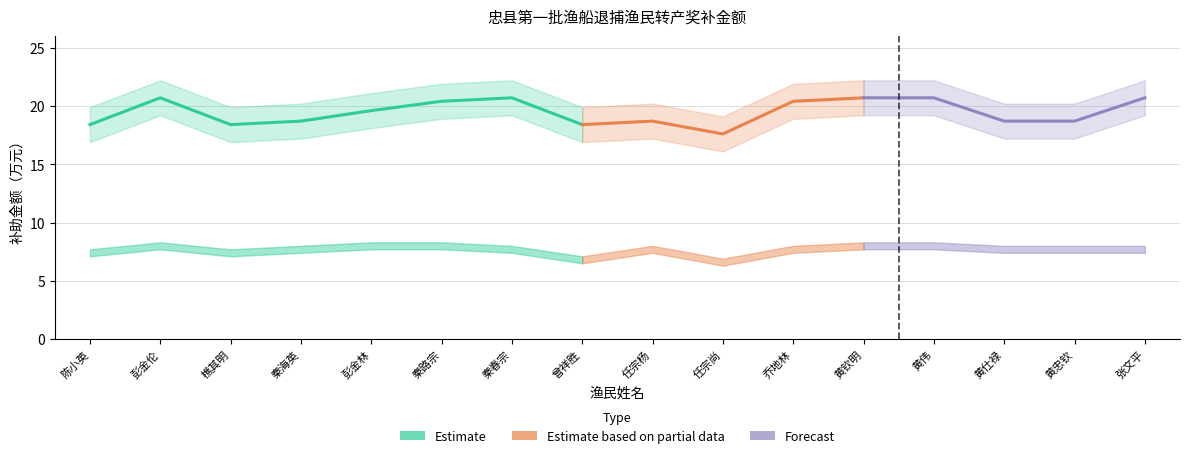

What is the sum of all 补助金额合计 values?

311.5